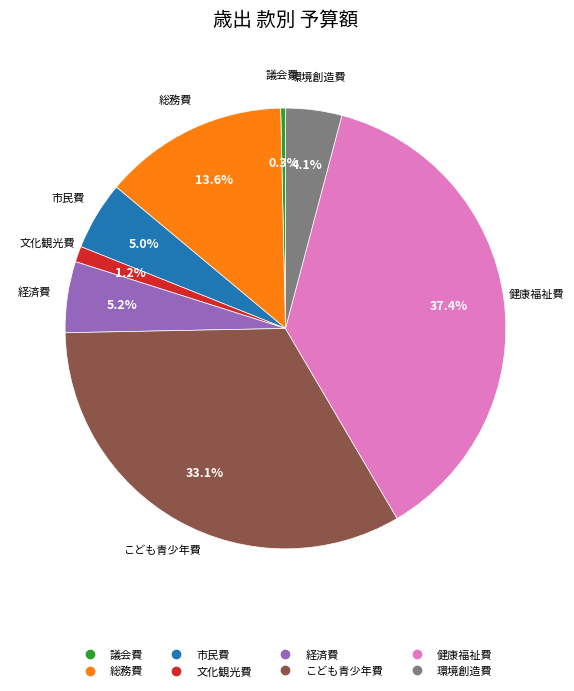

How many segments does this pie chart have?

8